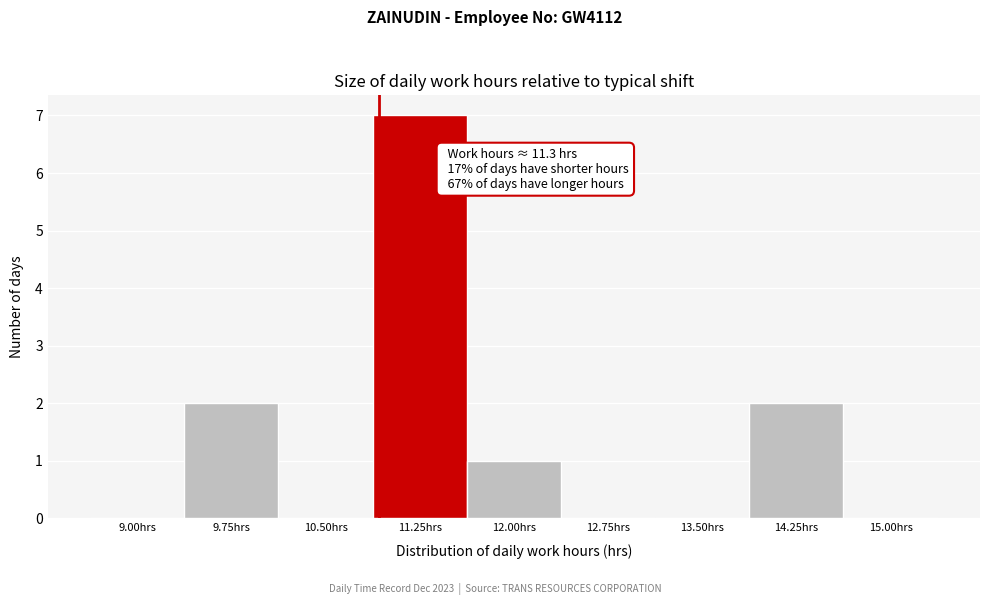

Reading right to left, transcribe all the data shown in this chart.

15.00hrs=0	14.25hrs=2	13.50hrs=0	12.75hrs=0	12.00hrs=1	11.25hrs=7	10.50hrs=0	9.75hrs=2	9.00hrs=0